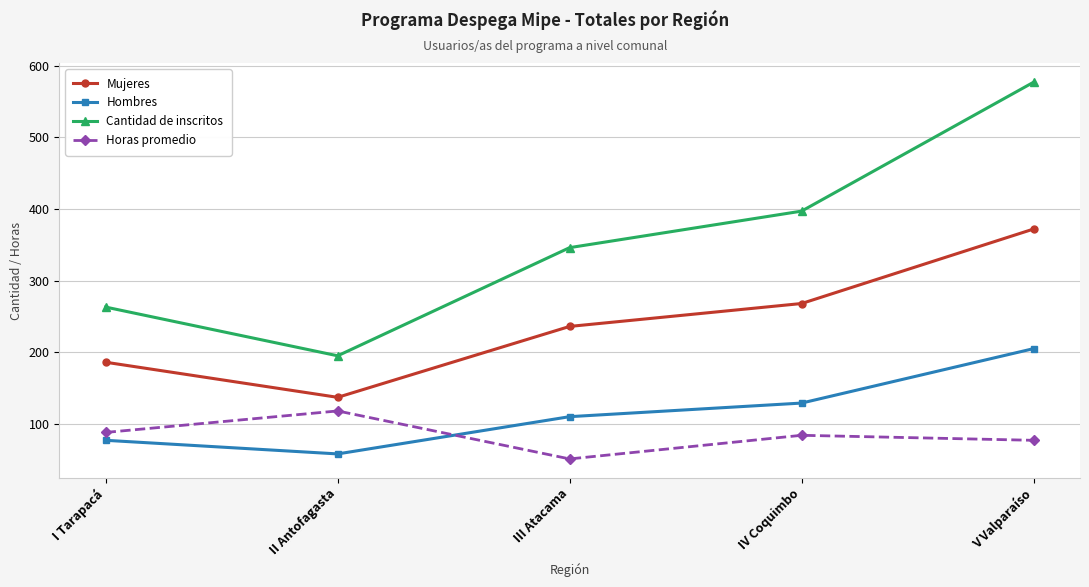

At which label does Horas promedio reach its peak?

II Antofagasta